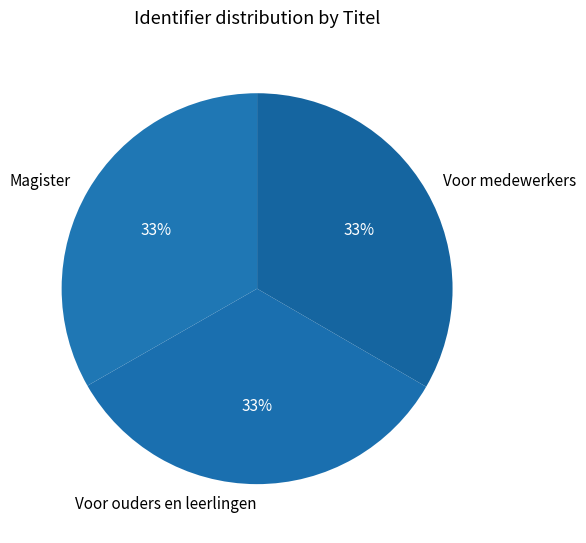

Does Voor medewerkers represent more than half of the total?

No